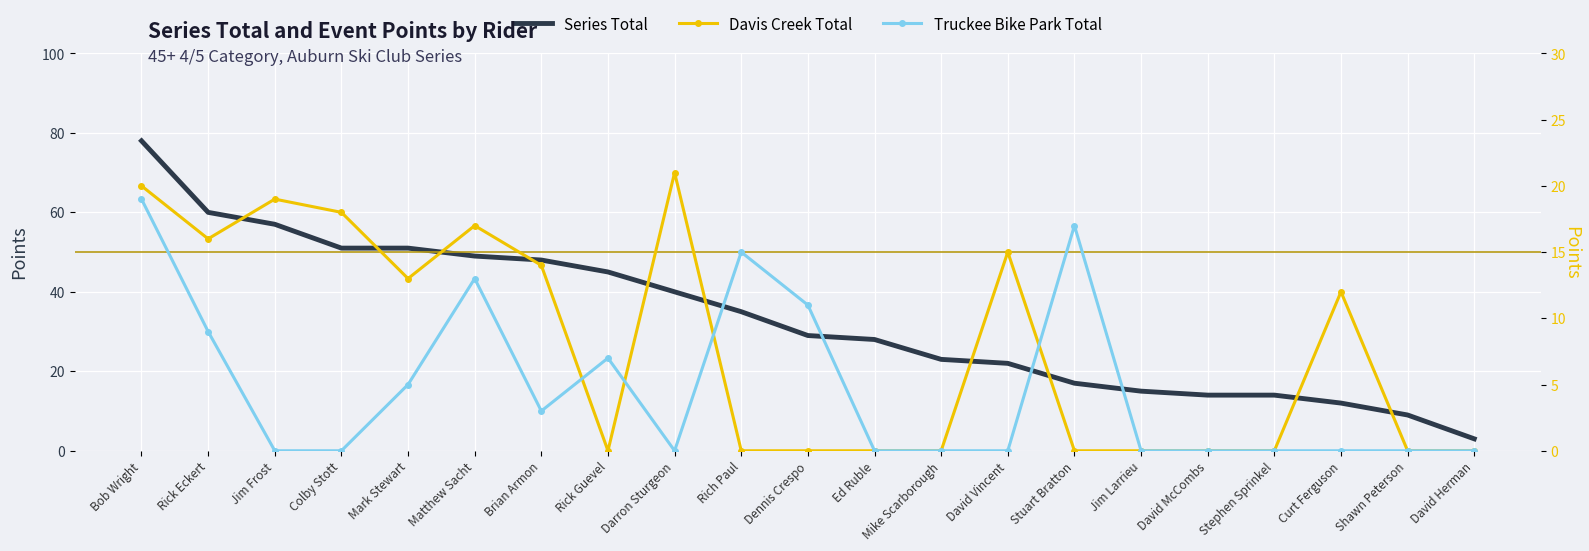

Where do Davis Creek Total and Truckee Bike Park Total first cross each other?

Brian Armon and Rick Guevel